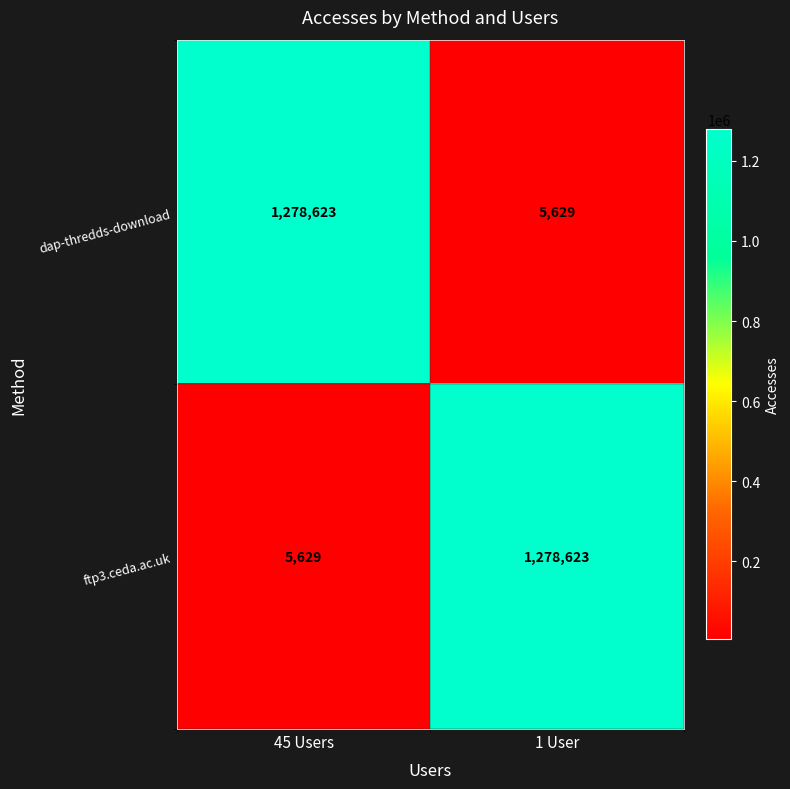

What is the lowest value of the ftp3.ceda.ac.uk series?

5629